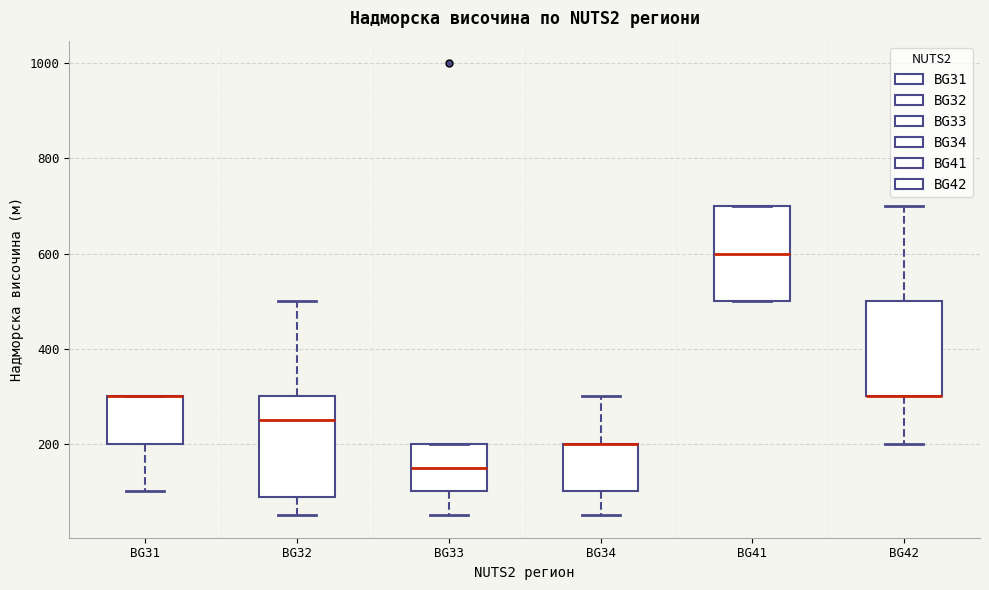

Reading left to right, transcribe this box plot: for each box, give where its median line is, the range the box spans, and where its two whiskers end, as read against the y-axis. The values are not printed on the chart, so give them approximately, as read against the axis.

BG31: median 300 (drawn on the box's upper edge), box 200 to 300, whiskers 100 to 300
BG32: median 260, box 80 to 300, whiskers 60 to 500
BG33: median 160, box 100 to 200, whiskers 60 to 200
BG34: median 200 (drawn on the box's upper edge), box 100 to 200, whiskers 60 to 300
BG41: median 600, box 500 to 700, whiskers 500 to 700
BG42: median 300 (drawn on the box's lower edge), box 300 to 500, whiskers 200 to 700